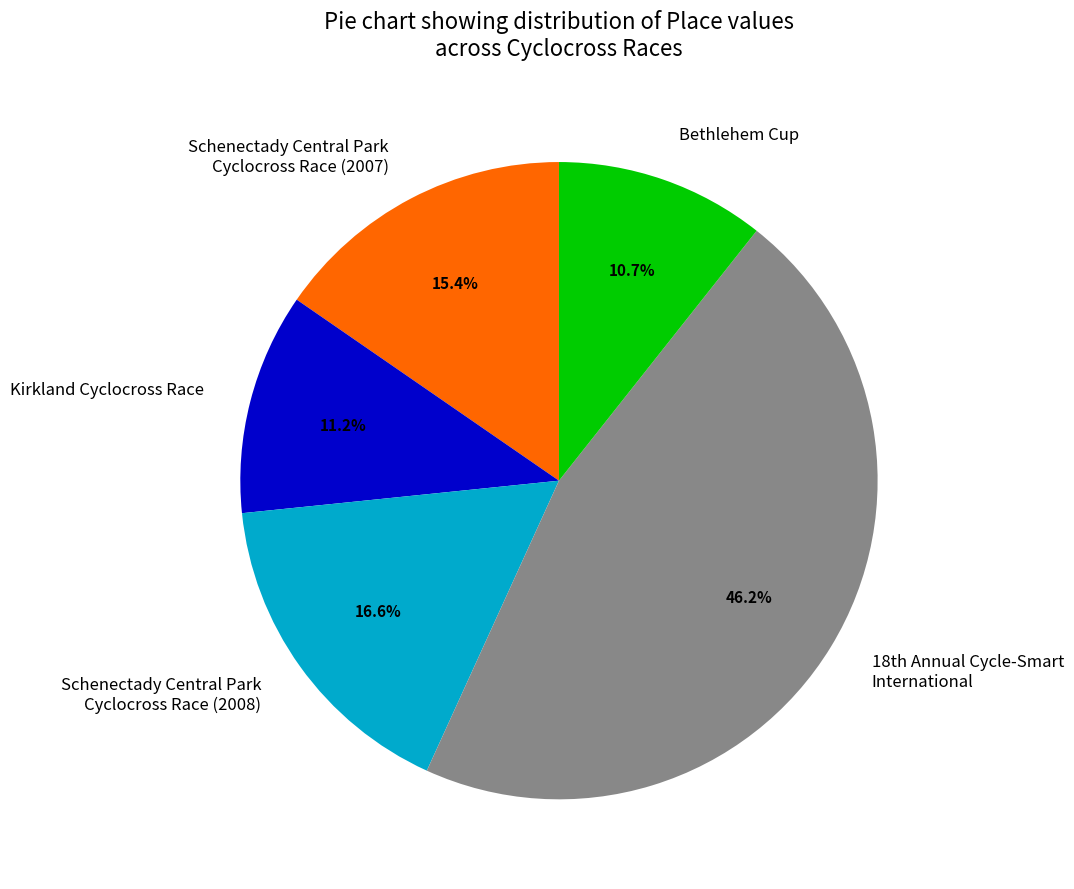

Is it true that Kirkland Cyclocross Race is 5% of the pie?

False